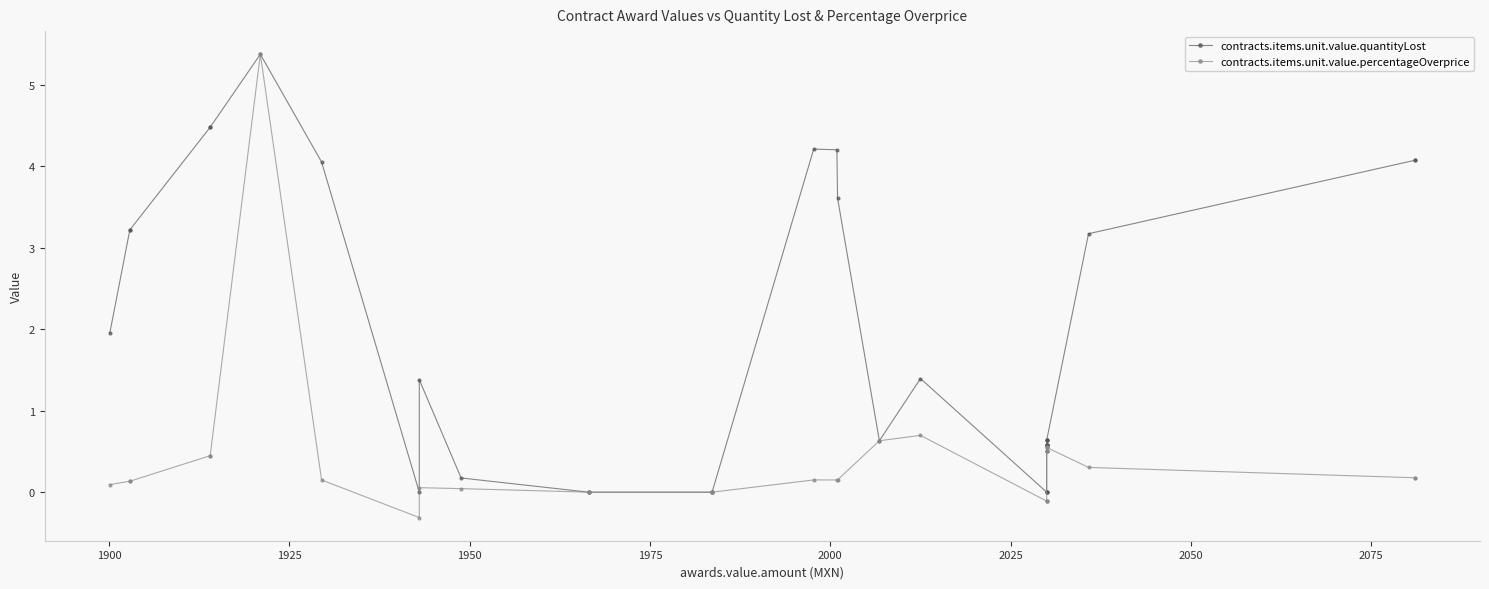

Does the chart have visible grid lines?

No